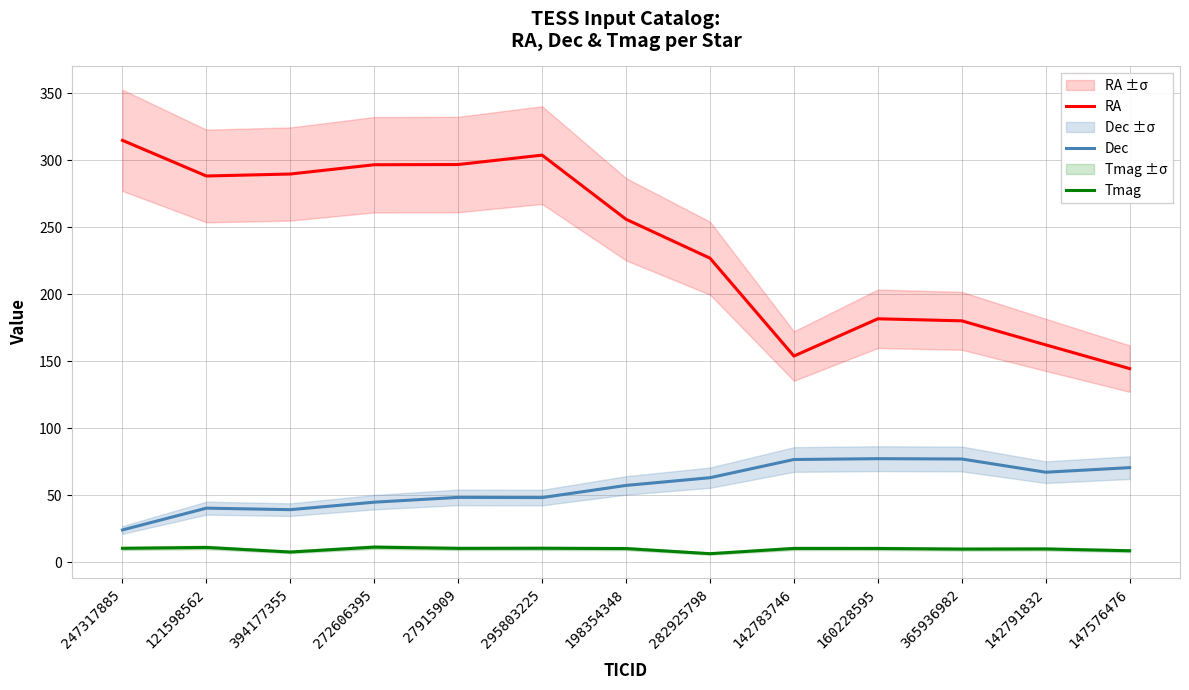

What is the average value of the RA series?

238.1